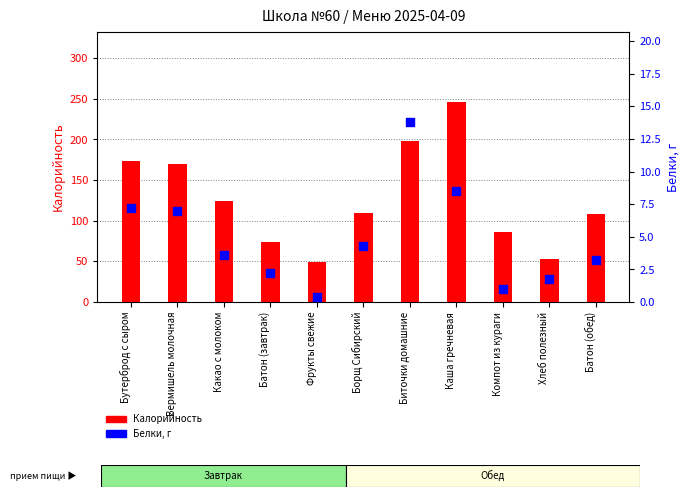

Which series has the widest spread of Y values?

Калорийность